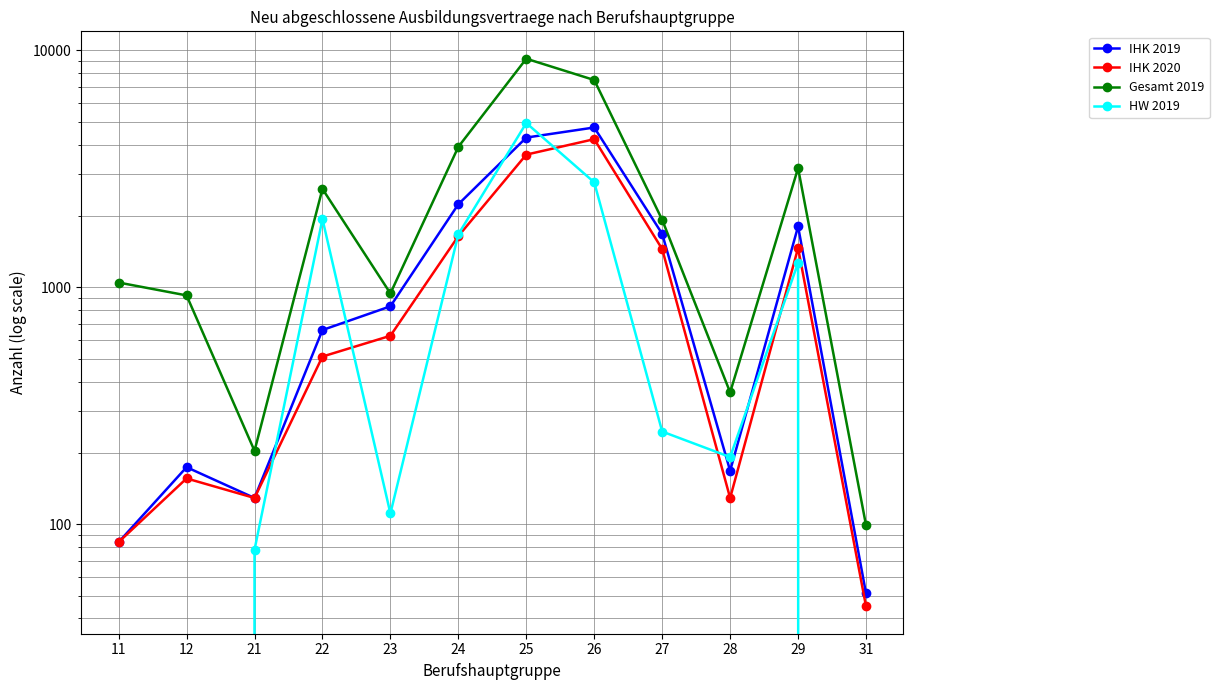

What is the total value across all series at 21?

540